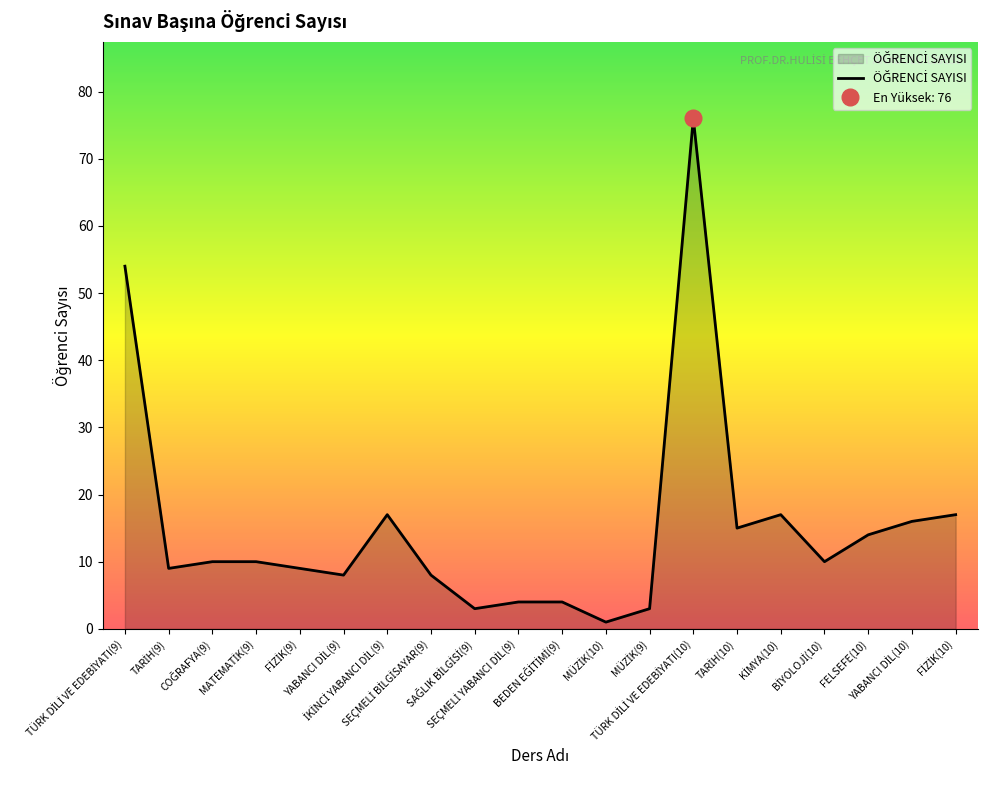

Does the chart display data point markers on the line(s)?

No